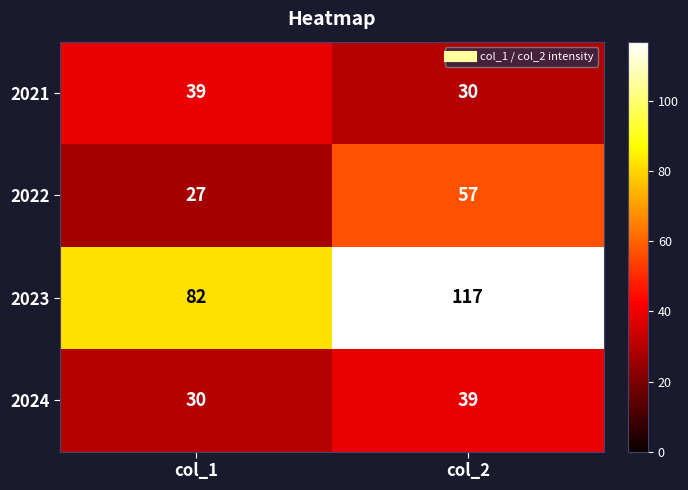

Is it true that 2022 equals 32 at col_2?

False